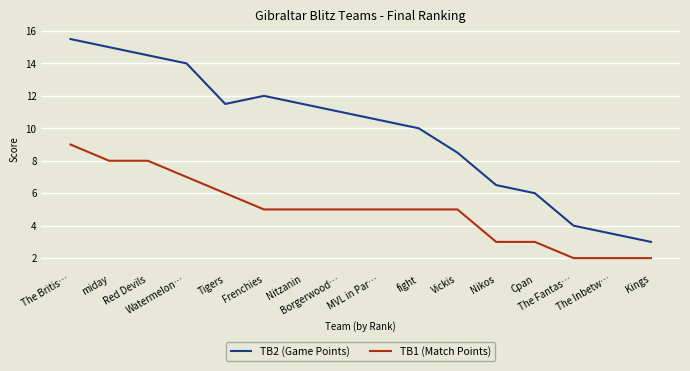

The TB1 (Match Points) series shows 5.1 at The Britis…. True or false?

False